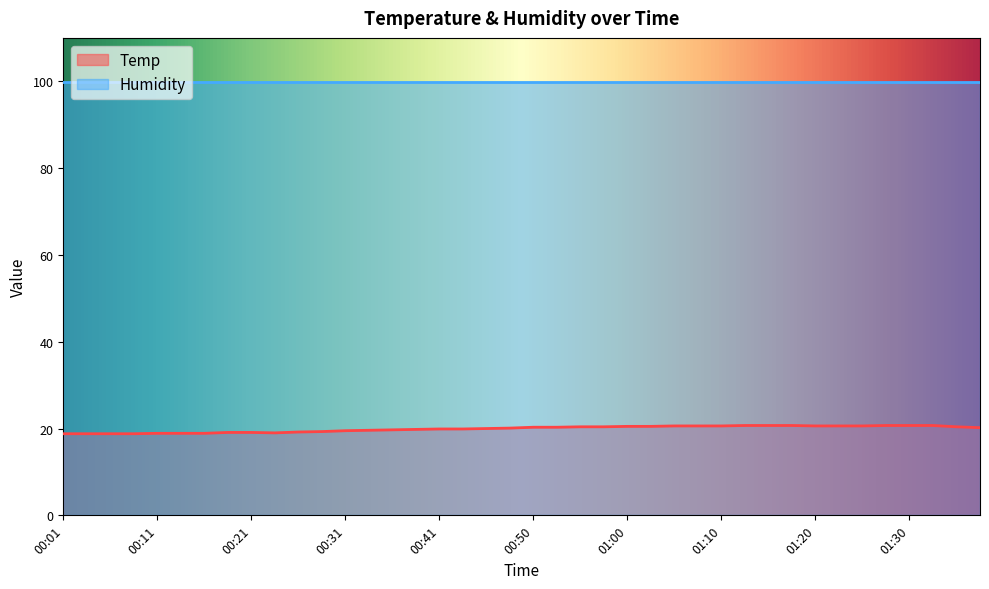

What is the smallest value displayed?

18.8